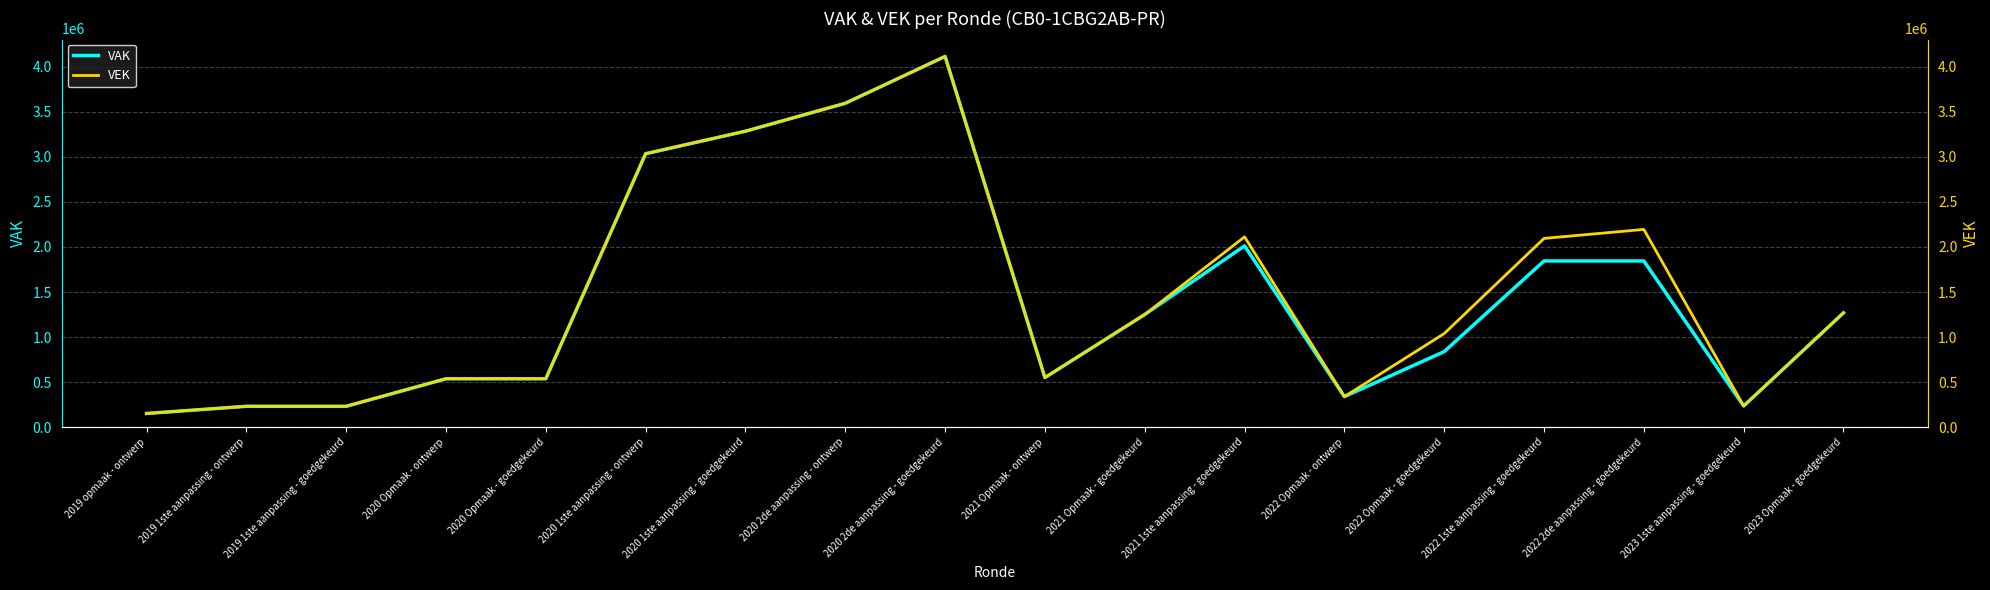

What is the label of the 18th point from the right?

2019 opmaak - ontwerp